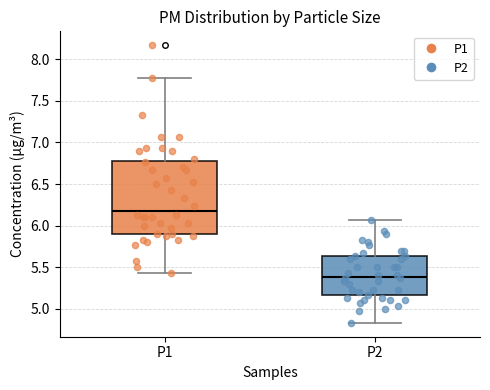

Reading left to right, transcribe this box plot: for each box, give where its median line is, the range the box spans, and where its two whiskers end, as read against the y-axis. The values are not printed on the chart, so give them approximately, as read against the axis.

P1: median 6.20, box 5.90 to 6.80, whiskers 5.45 to 7.75
P2: median 5.40, box 5.15 to 5.65, whiskers 4.85 to 6.05